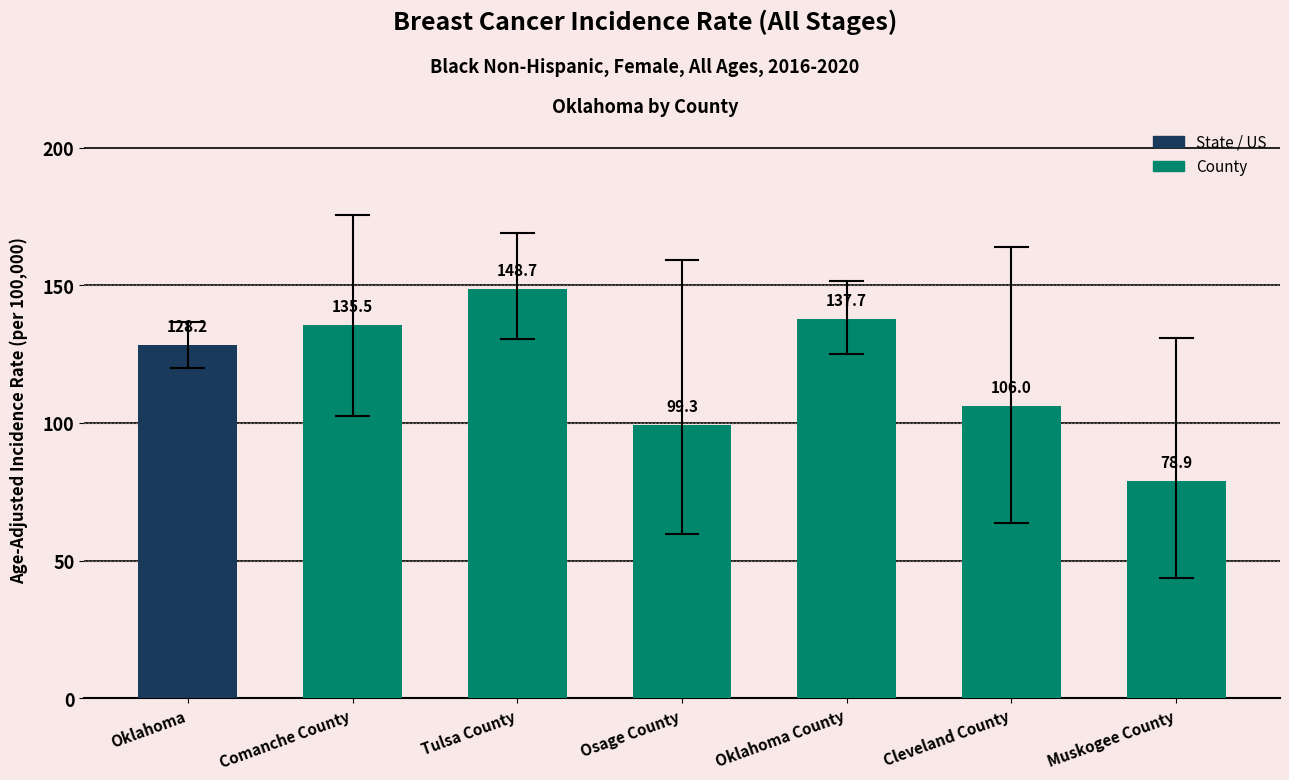

Rank the categories by value from highest to lowest.

Tulsa County, Oklahoma County, Comanche County, Oklahoma, Cleveland County, Osage County, Muskogee County